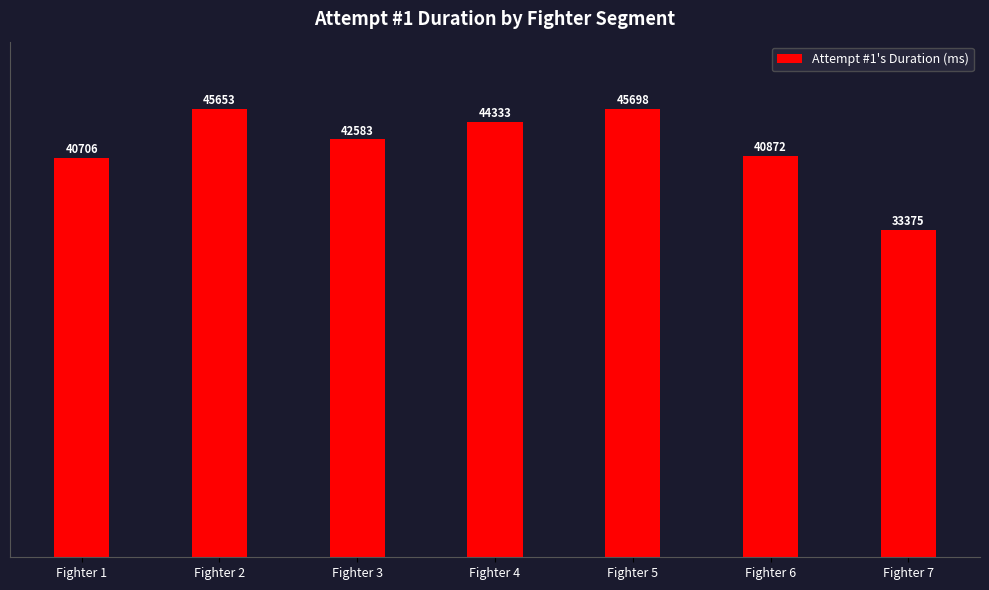

Are the bars grouped side by side (vs. stacked)?

No